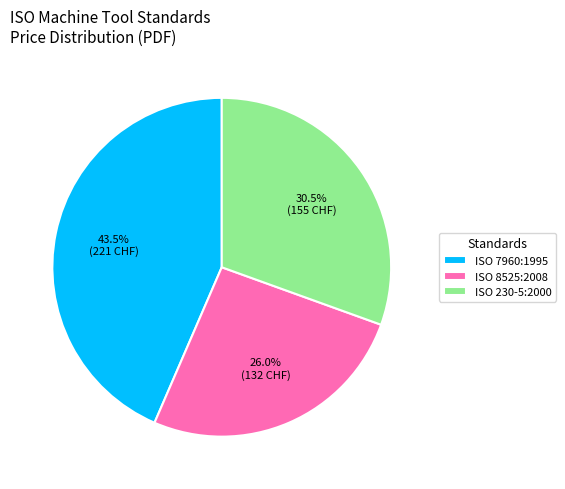

Is there any slice that represents more than half of the pie?

No